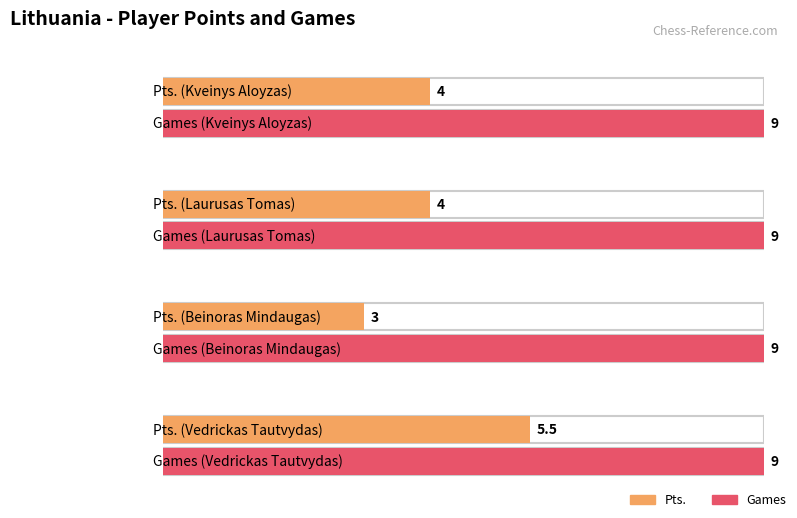

The Pts. series shows 1.1 at Laurusas Tomas. True or false?

False